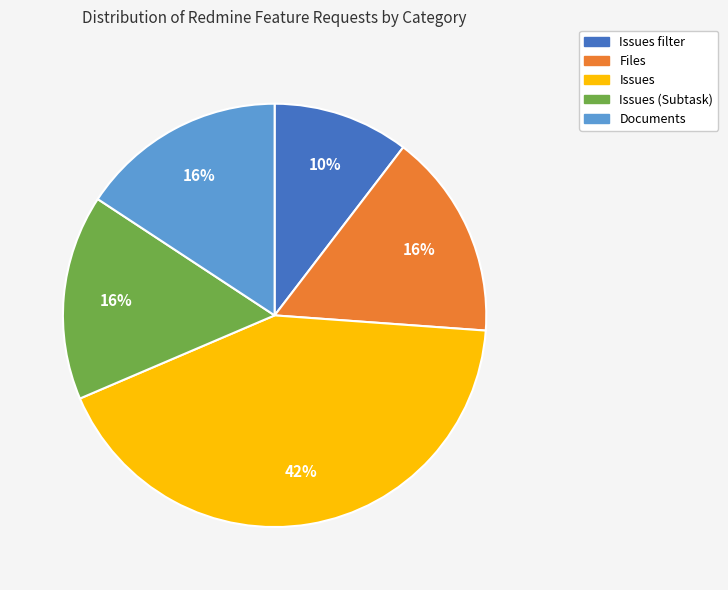

How many segments does this pie chart have?

5